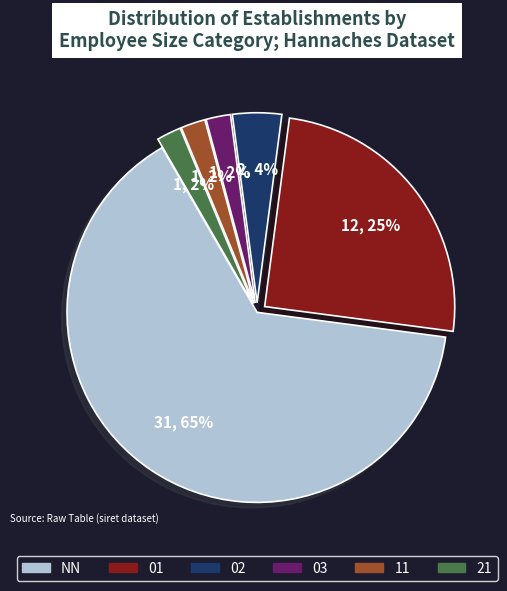

Which category has the biggest portion of the pie?

NN